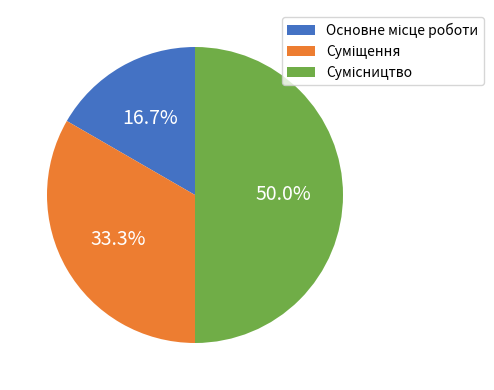

To the nearest percent, what is the difference between the Основне місце роботи and Суміщення slice percentages?

17%